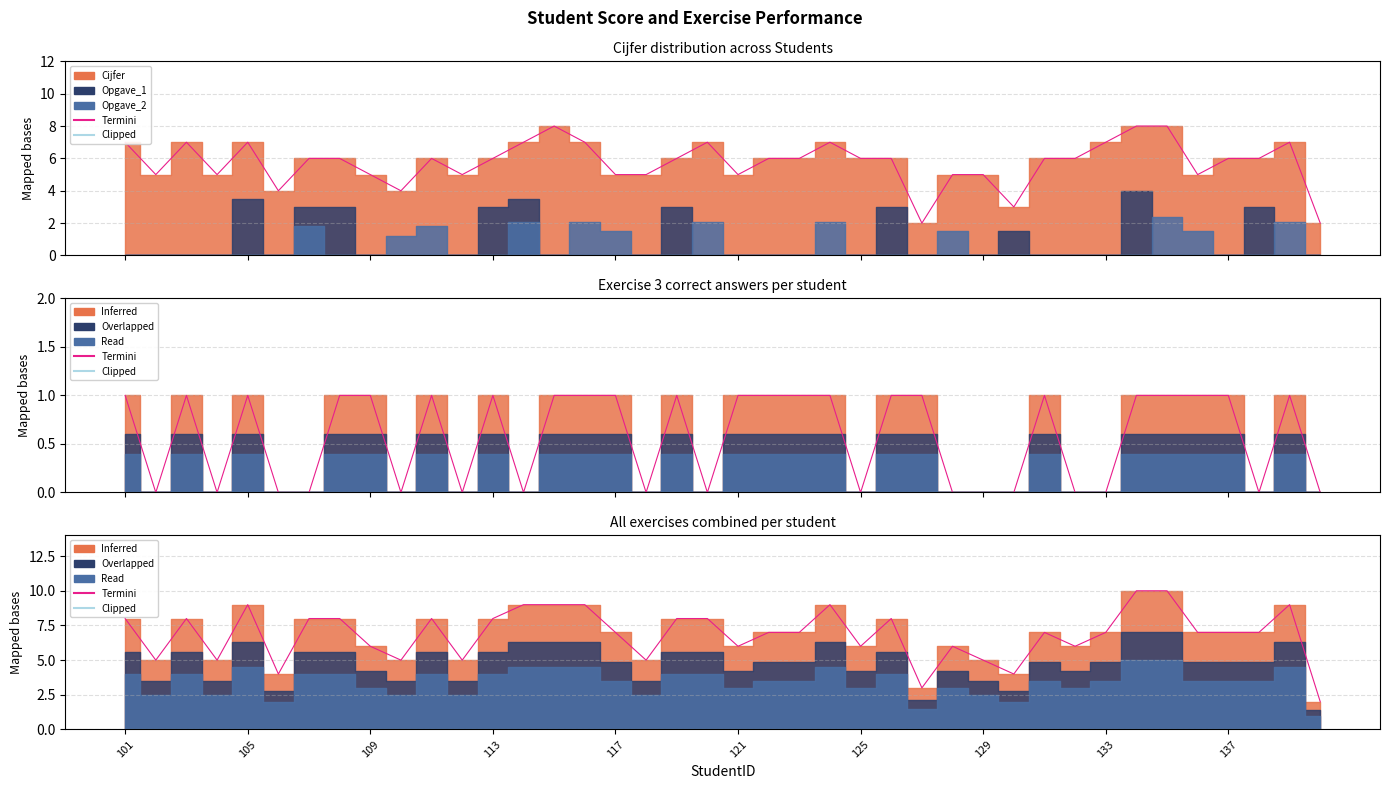

Where is Clipped nearest to the value 0?

101